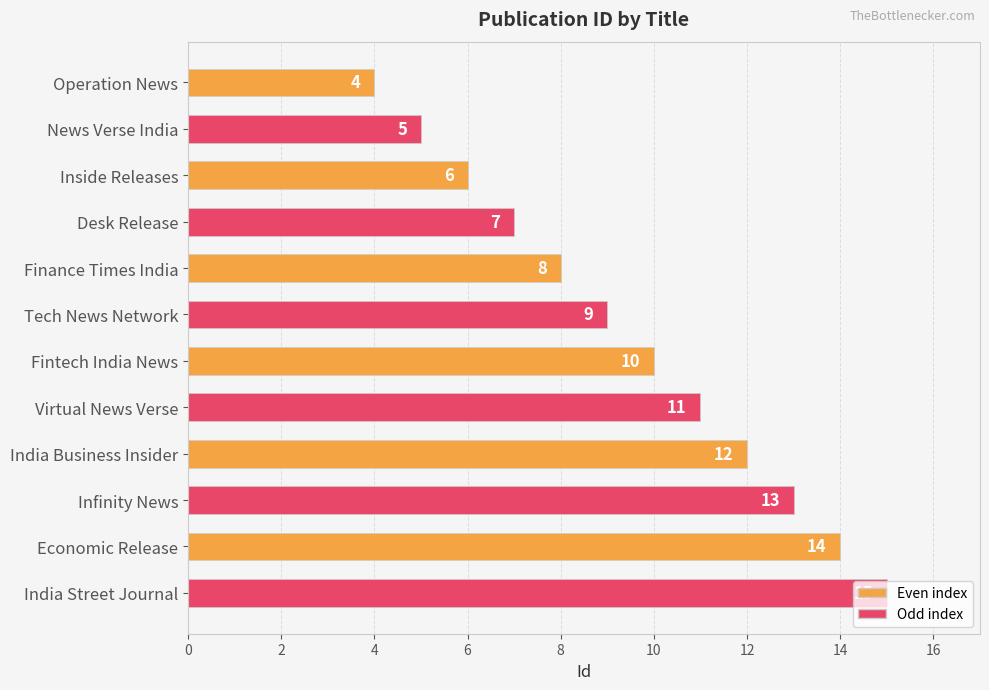

What is the smallest value displayed?

4